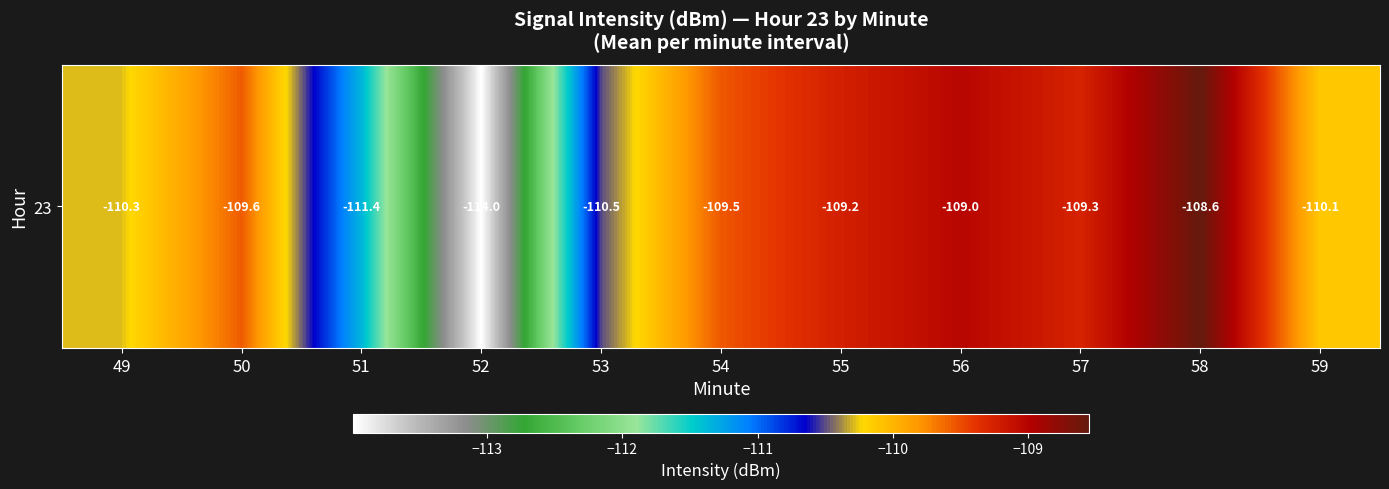

What is the average value?

-110.1